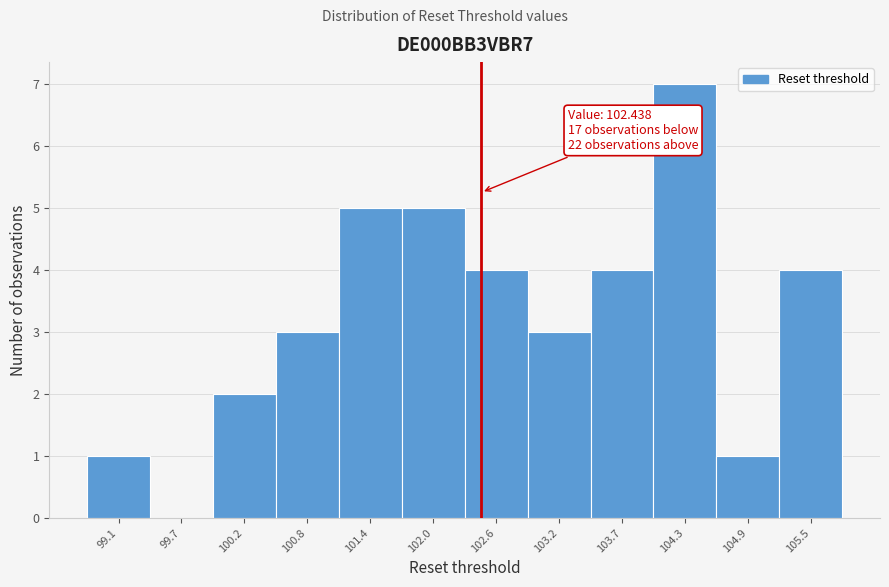

Over which range of the x-axis is the bar tallest?

104.0 to 104.6